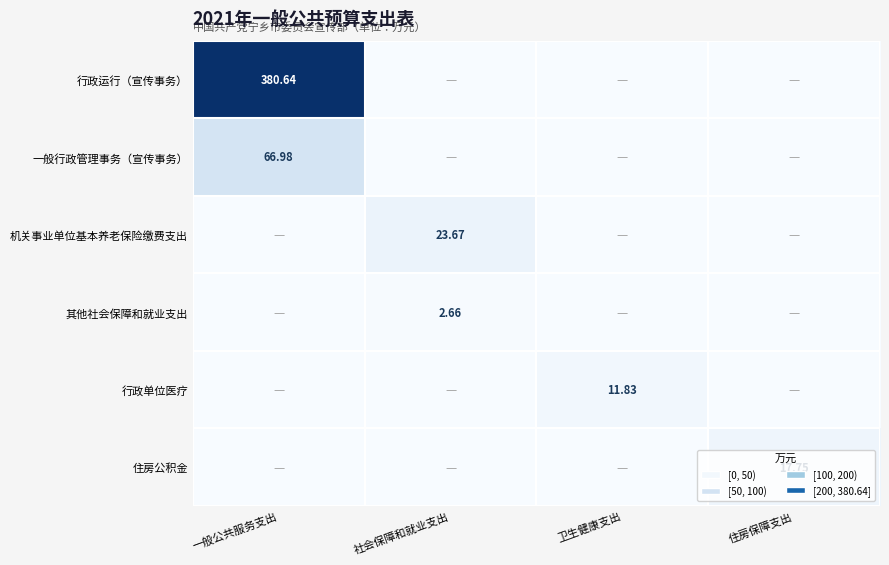

At which category is the sum across all series the highest?

一般公共服务支出